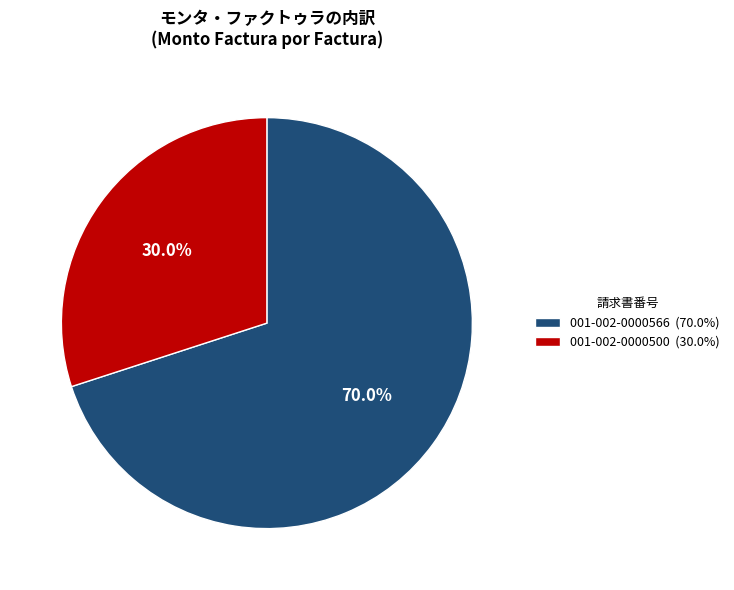

How many segments does this pie chart have?

2